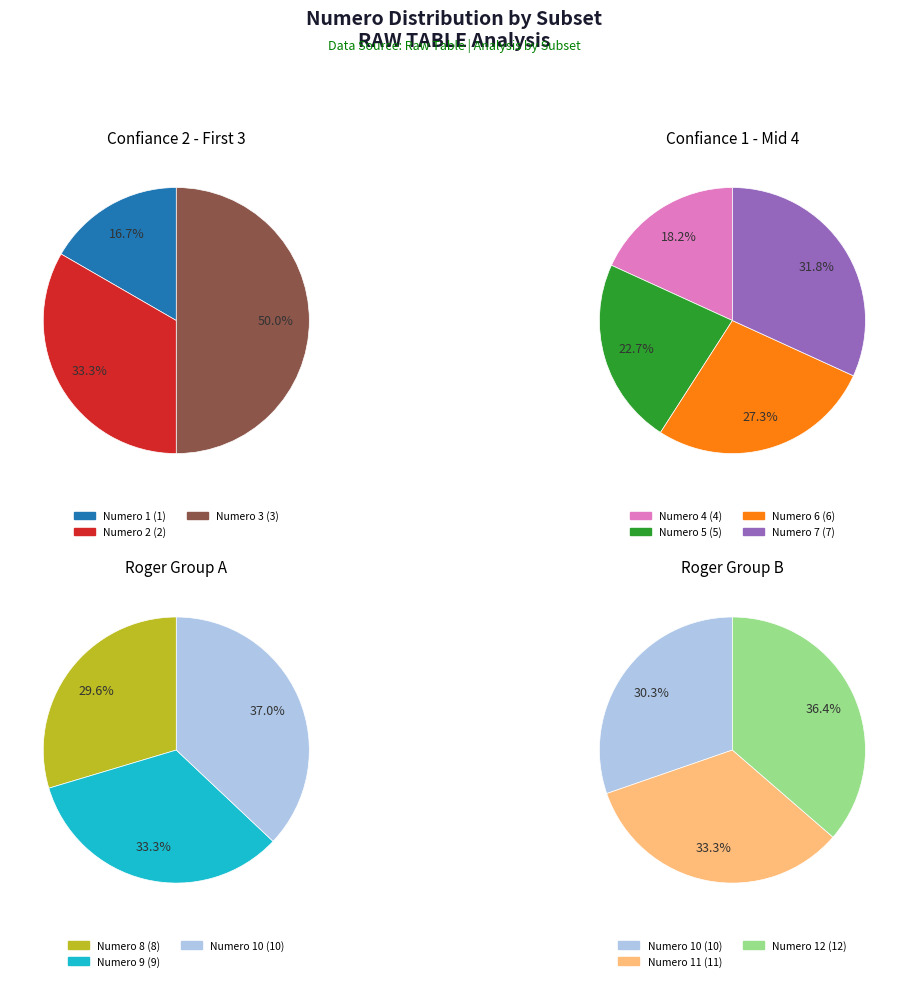

Count the number of slices in the pie.

12